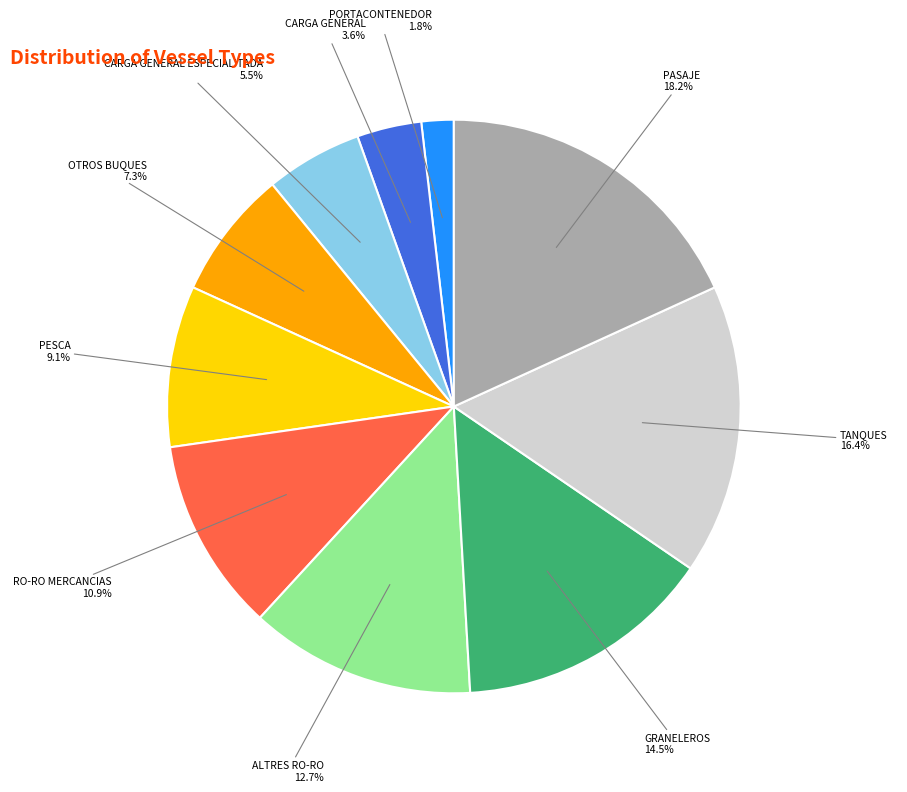

Is there any slice that represents more than half of the pie?

No